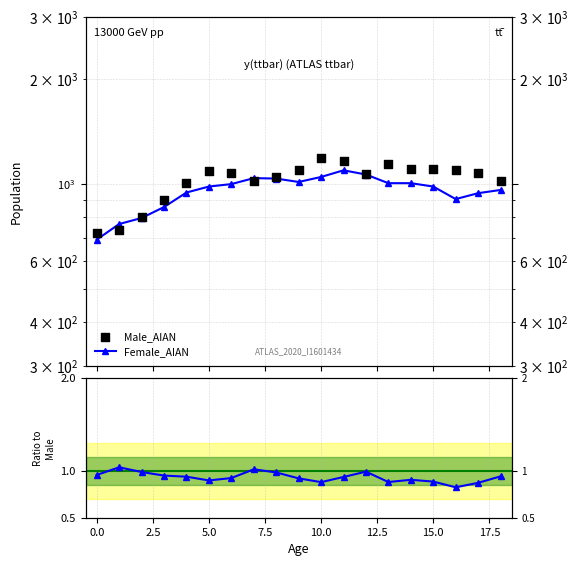

Which series has the largest total across all categories?

Male_AIAN